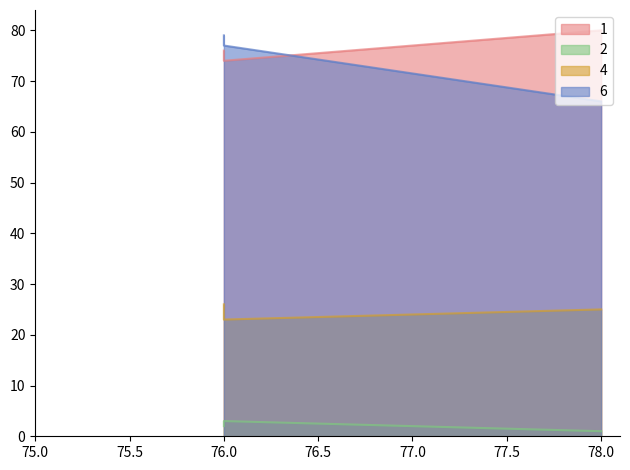

The value of salary at 76 is 4.4. True or false?

False